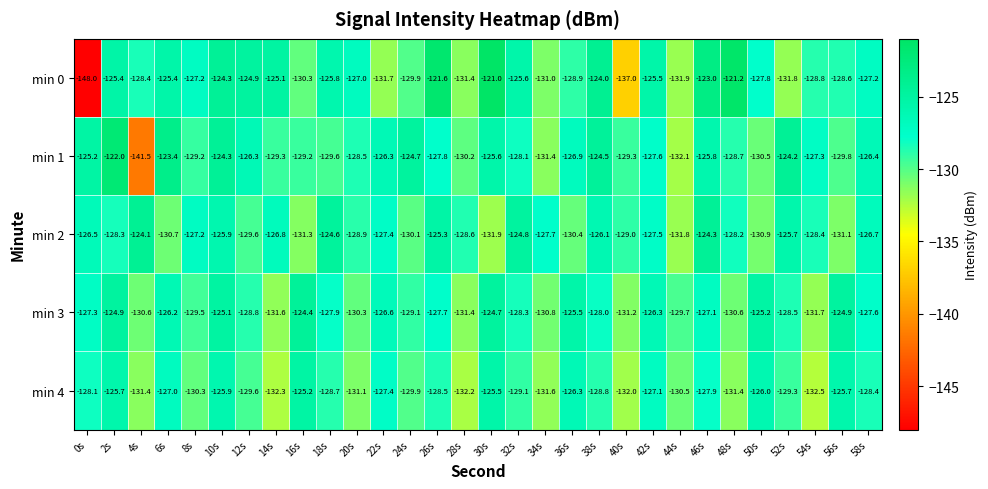

The min 3 series shows -129.1 at 24s. True or false?

True